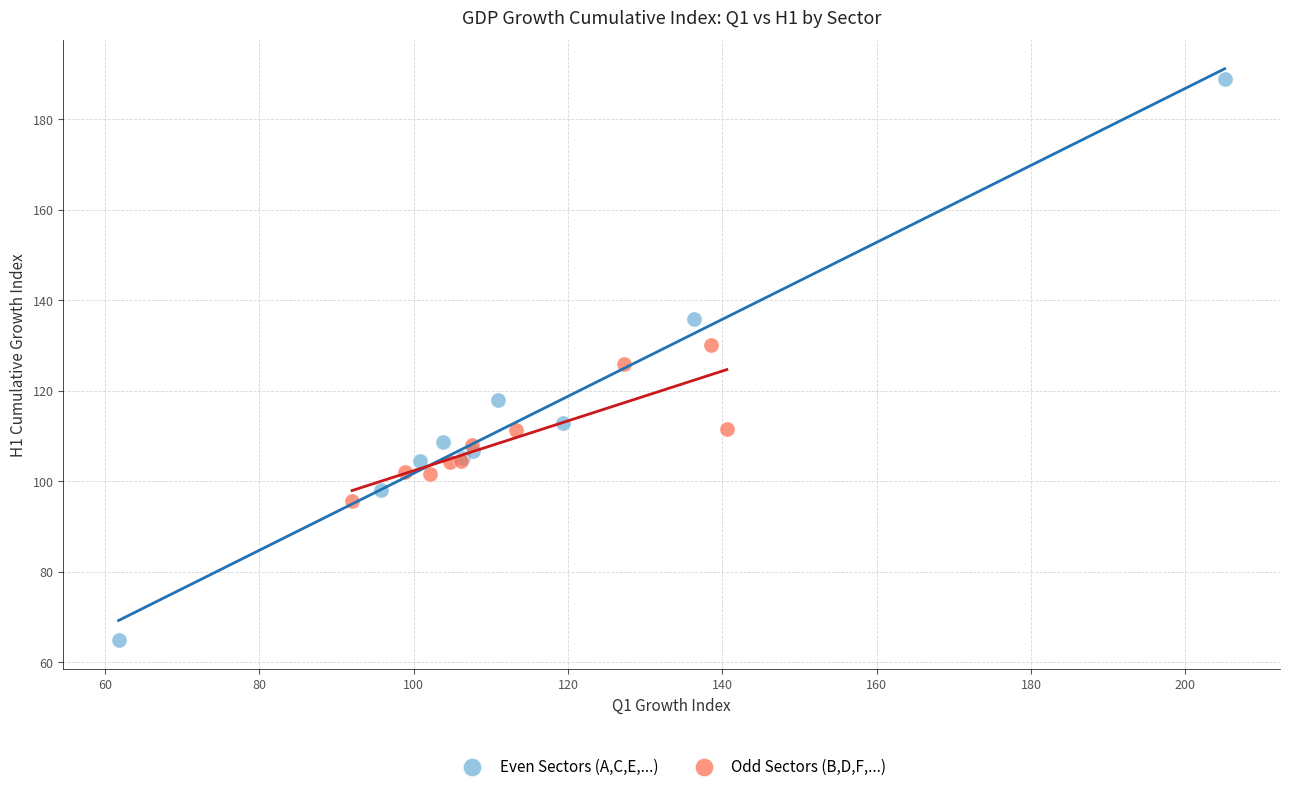

Which series reaches the maximum Y coordinate?

Even Sectors (A,C,E,...)